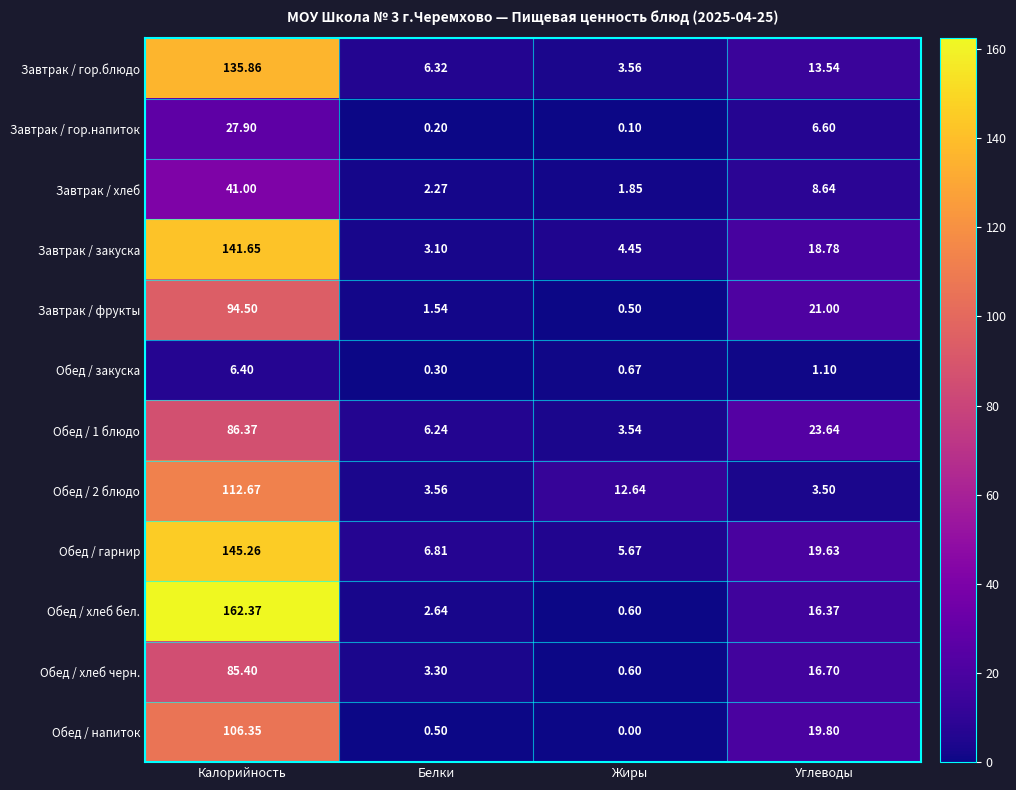

Which label corresponds to the smallest value in the chart?

Жиры